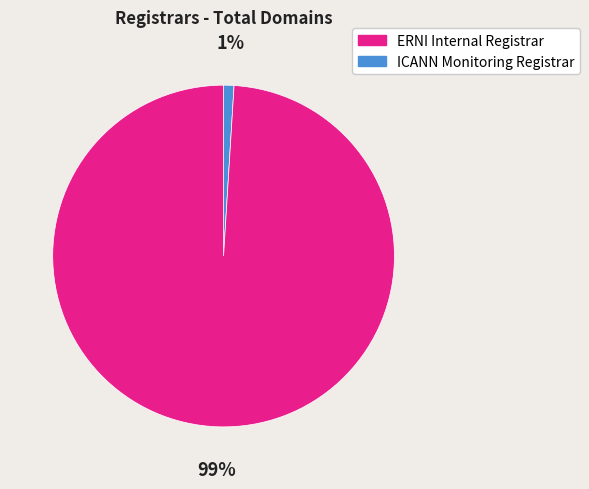

How many slices are in this pie chart?

2